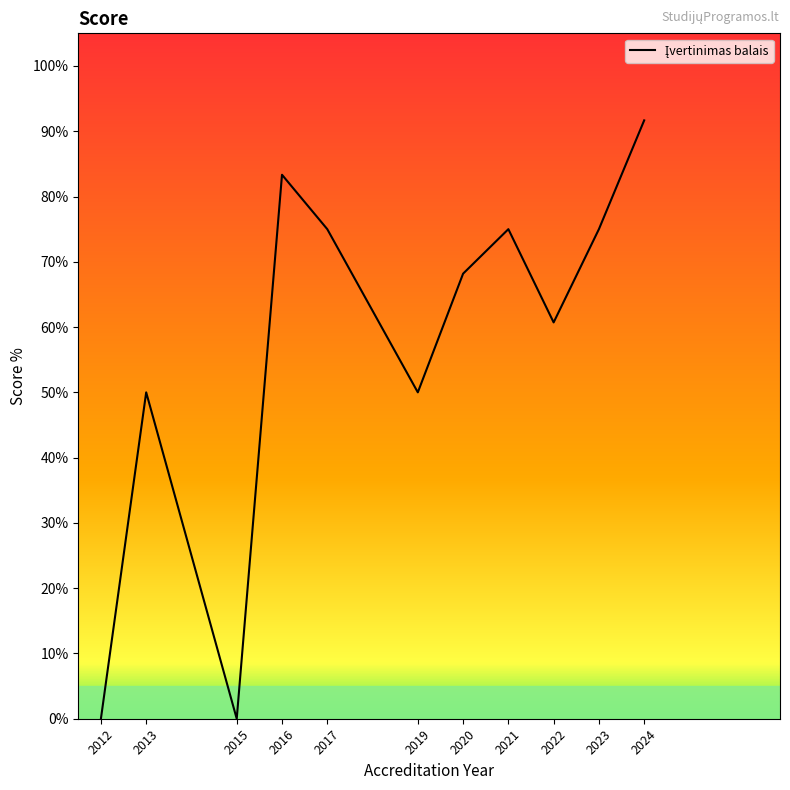

What is the greatest value displayed?

91.7